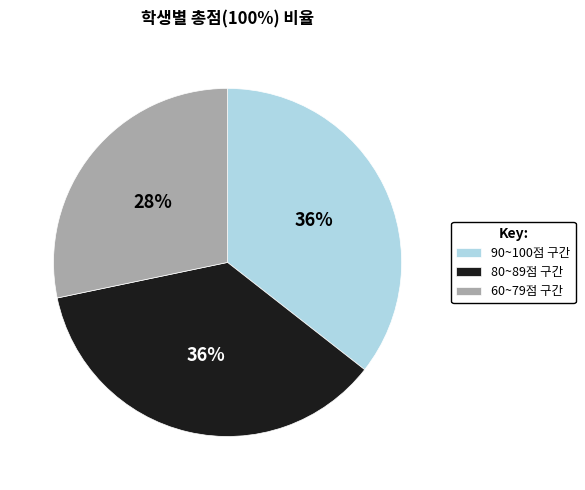

Which category has the smallest portion of the pie?

60~79점 구간